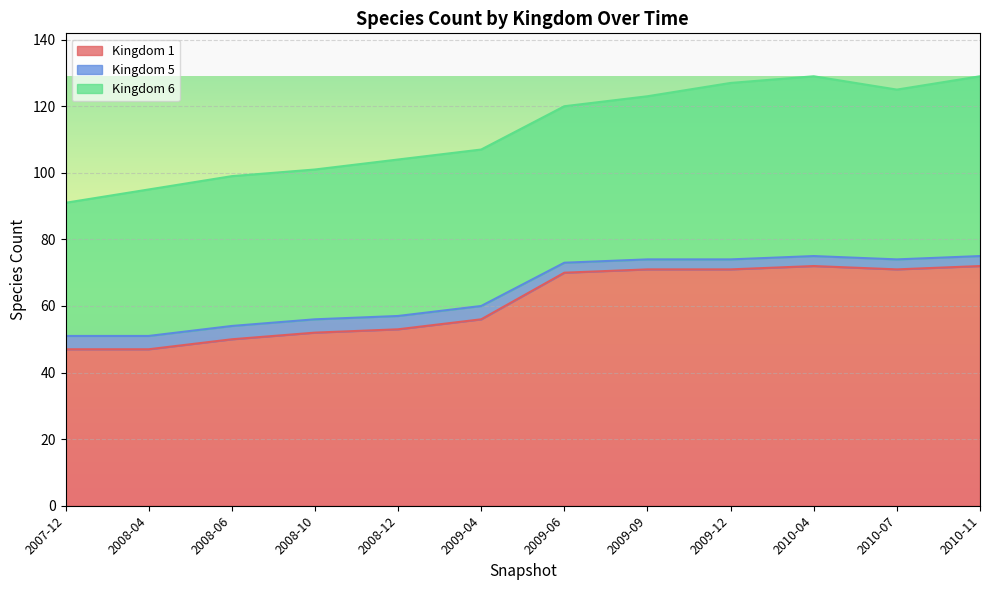

Which series has the largest total across all categories?

1